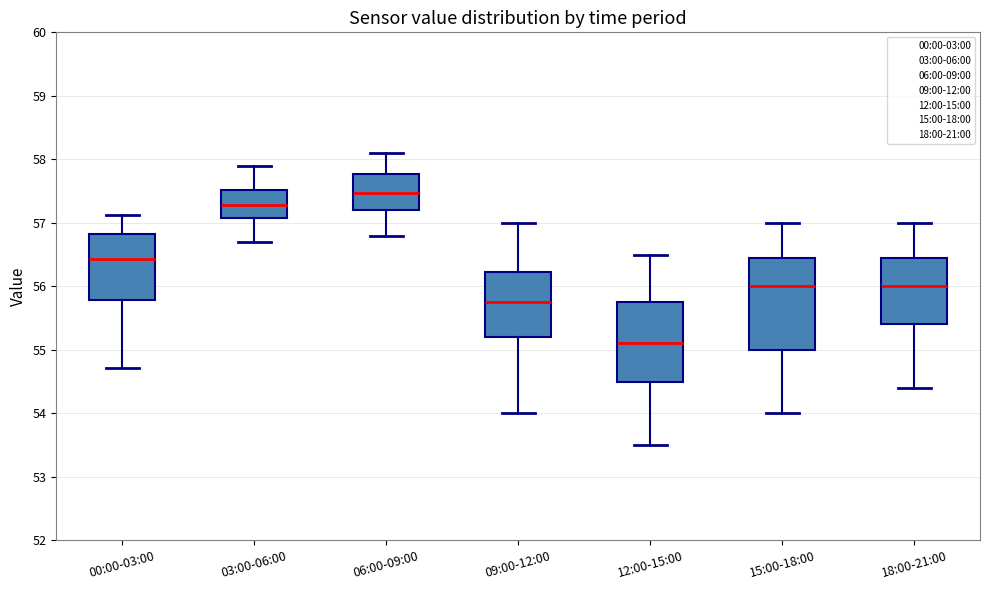

Where does the median line of the box for 06:00-09:00 sit on the y-axis? The values are not printed on the chart, so give them approximately, as read against the axis.

57.5